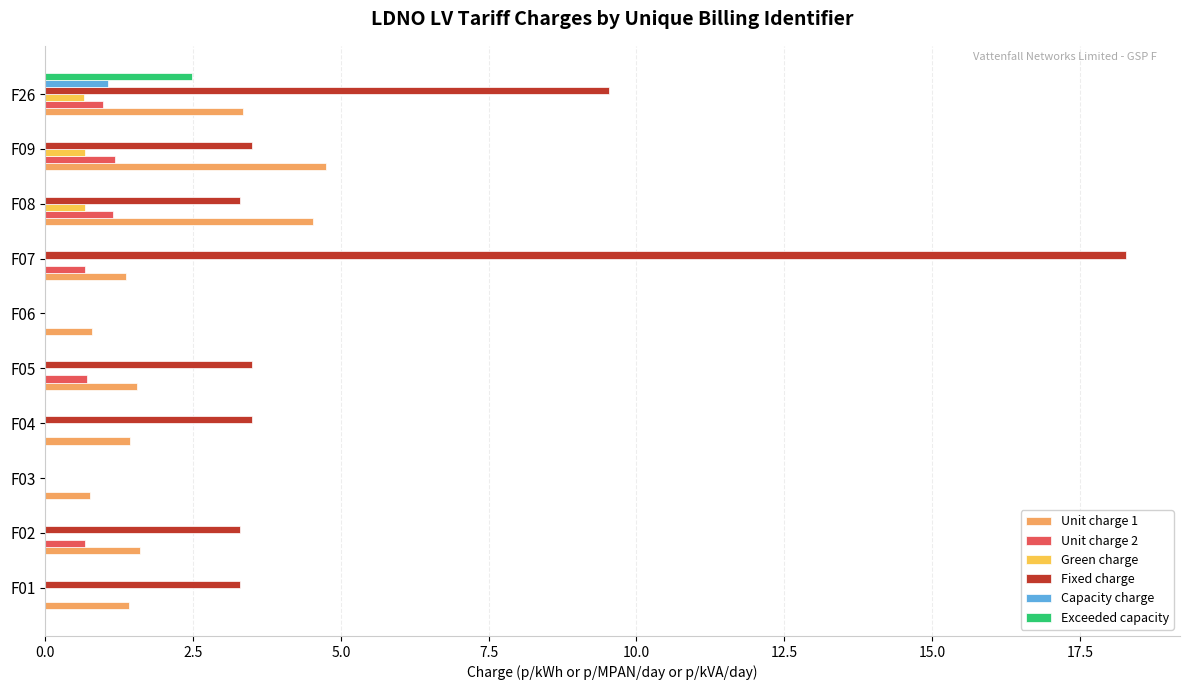

What is the sum of all Unit charge 1 values?

21.6